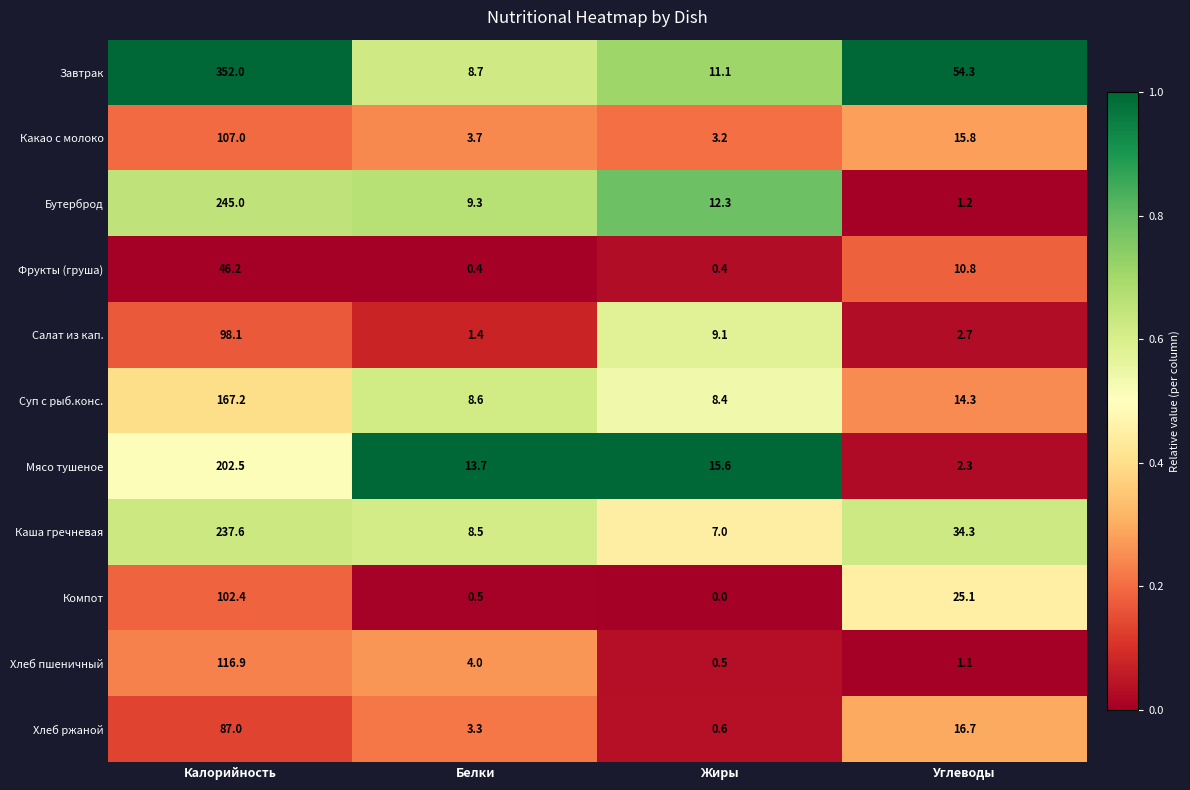

What is the sum of the Завтрак values at Углеводы and Белки?

63.0